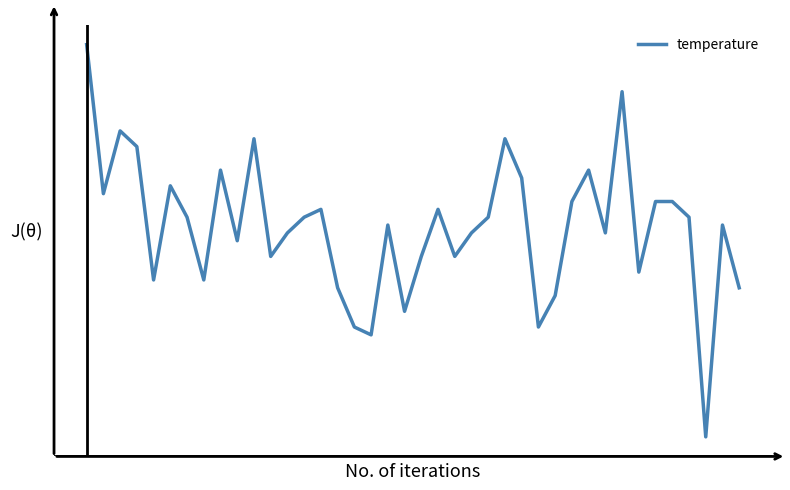

Does the chart display data point markers on the line(s)?

No